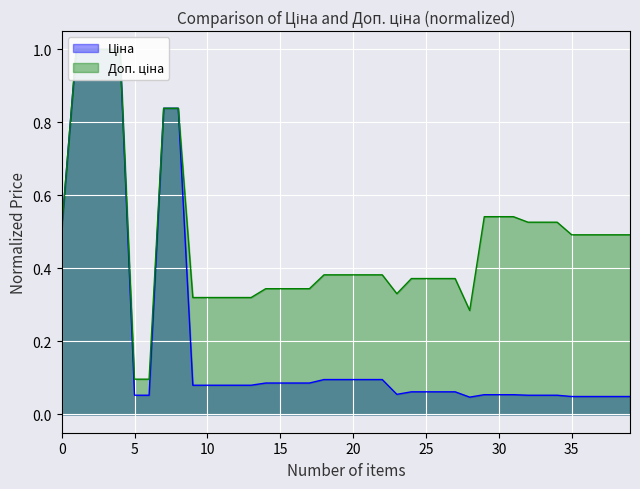

Which series has the largest range (max minus min)?

Ціна